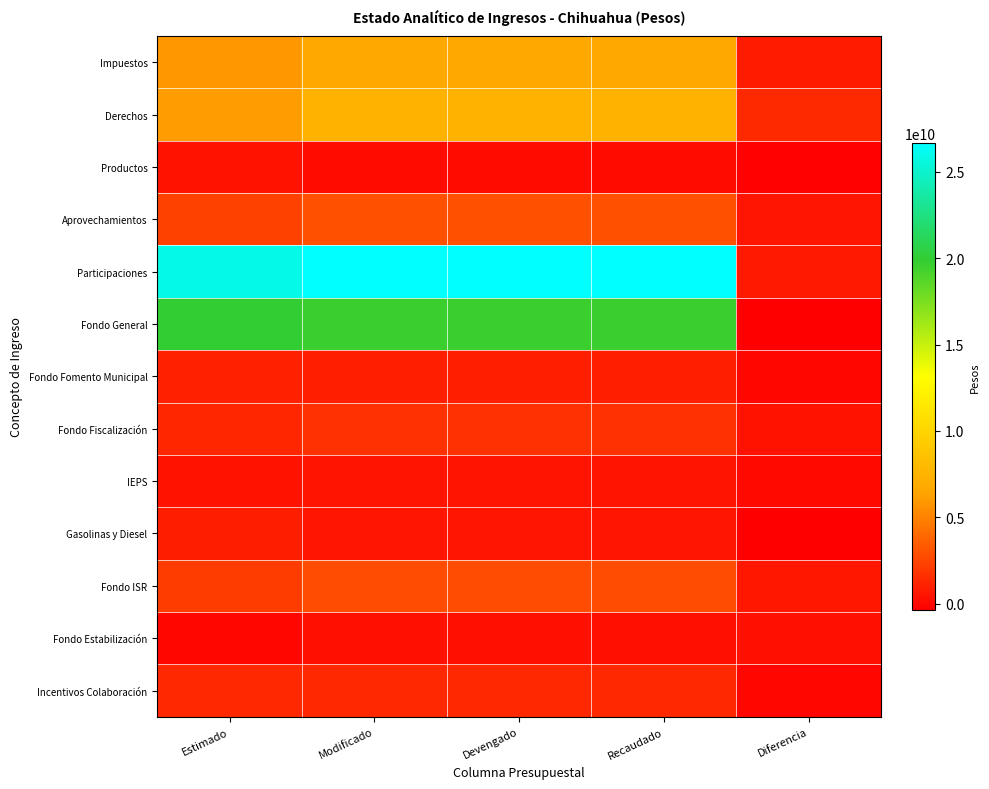

Which series changed the most between Recaudado and Diferencia?

Participaciones